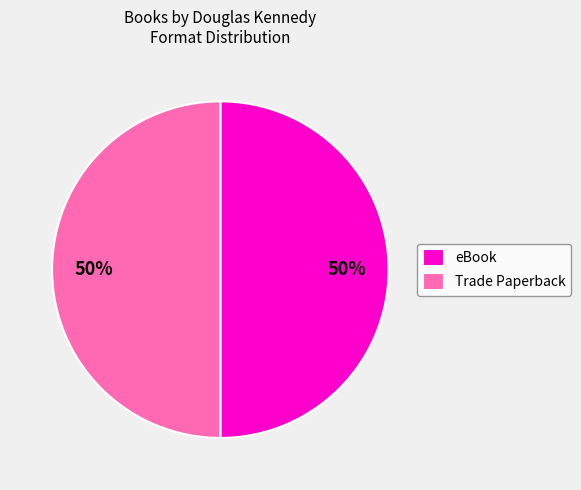

To the nearest percent, what portion does eBook represent?

50%